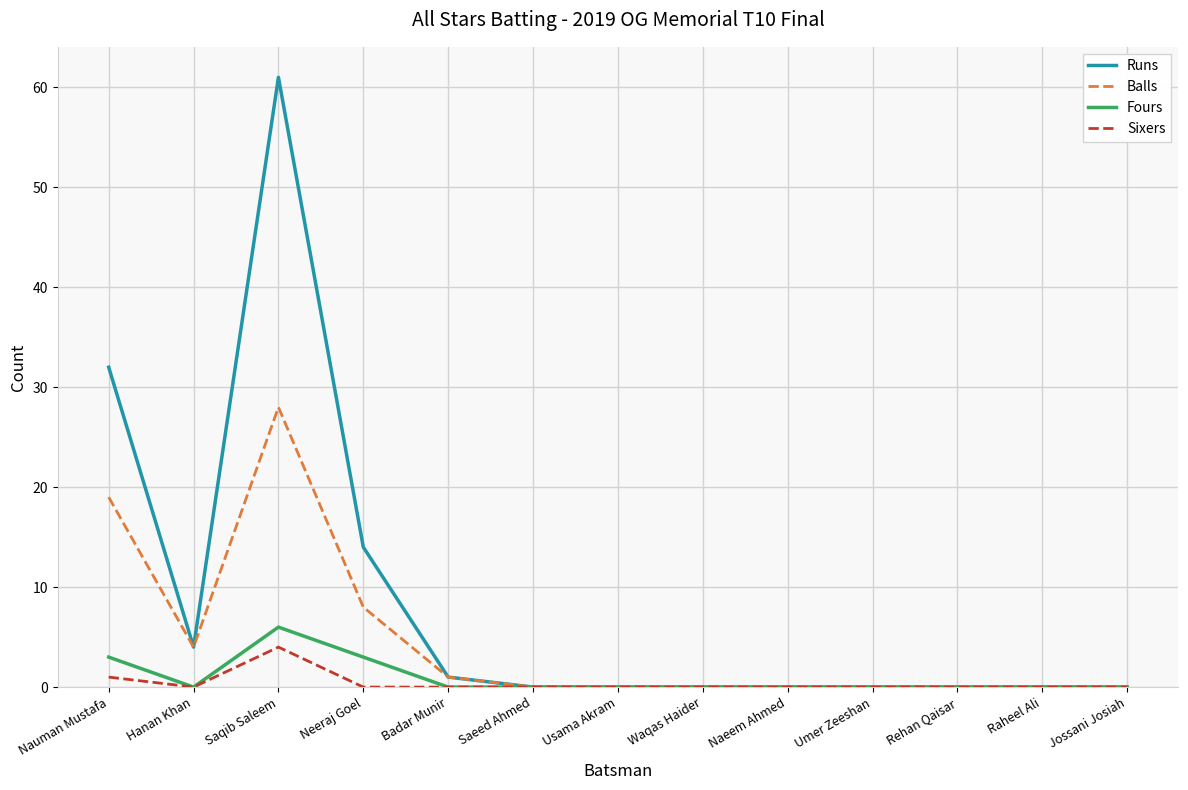

Between Saqib Saleem and Usama Akram, which series saw the biggest shift?

Runs